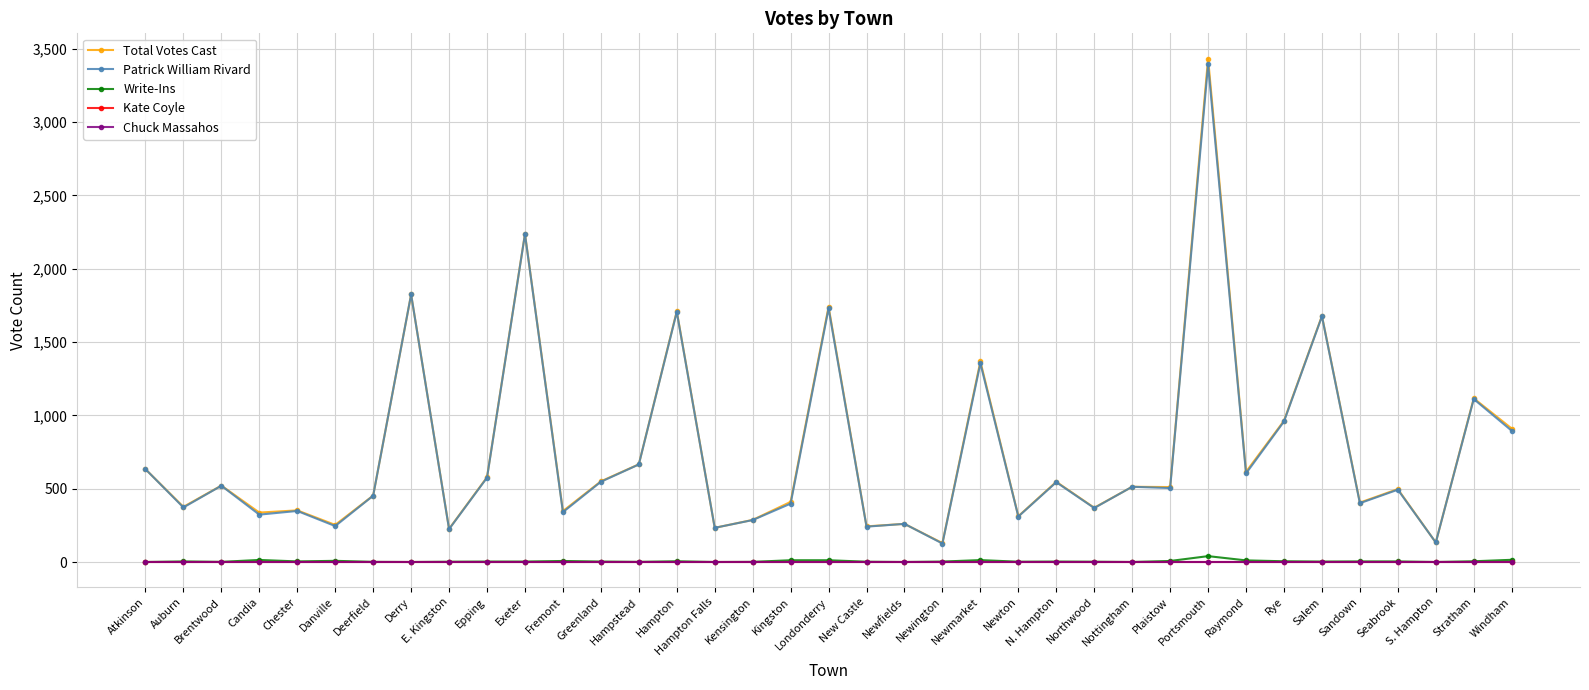

Does the chart have visible grid lines?

Yes